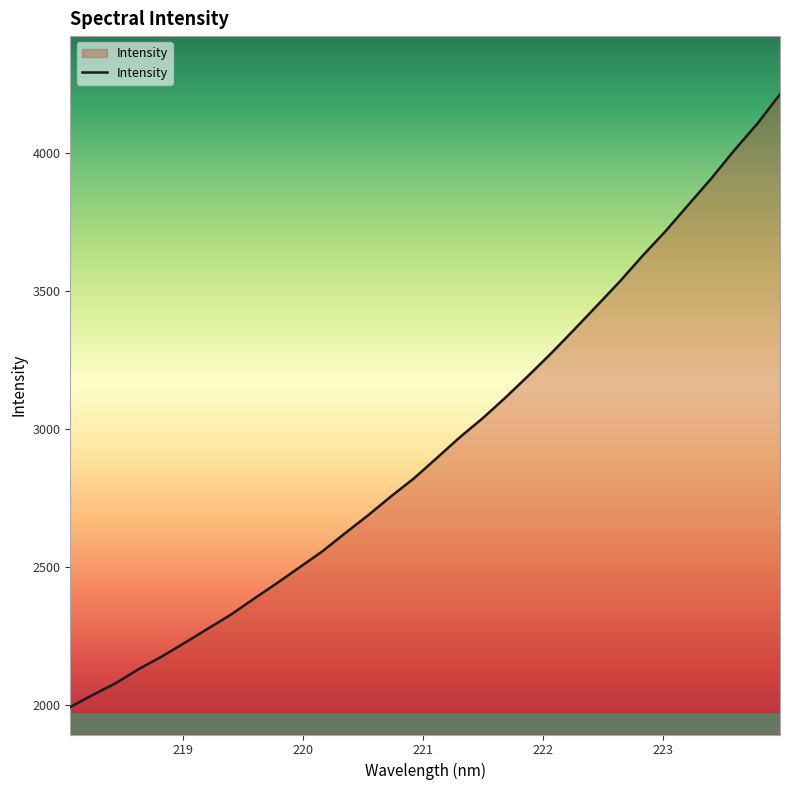

What is the greatest value displayed?

4211.1